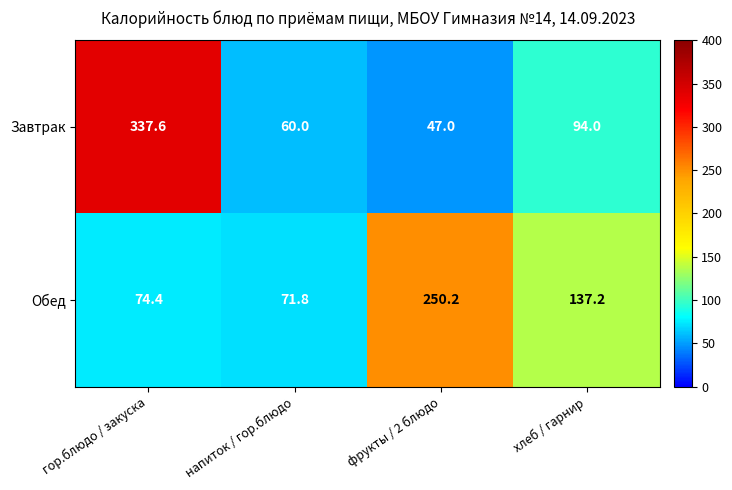

At which category does the chart reach its peak across all series?

гор.блюдо / закуска